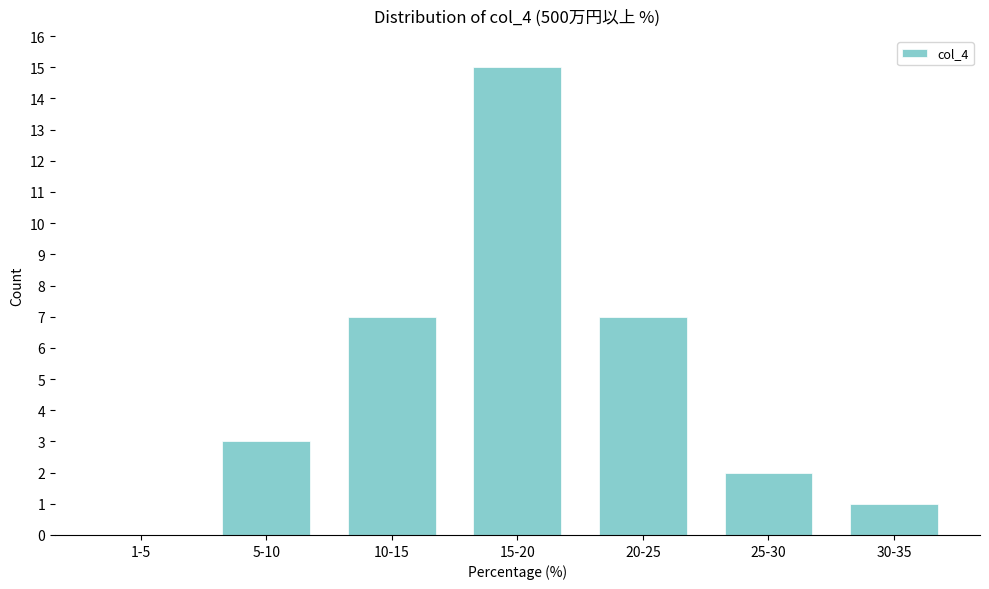

Reading right to left, extract all data points from this chart.

30-35=1	25-30=2	20-25=7	15-20=15	10-15=7	5-10=3	1-5=0